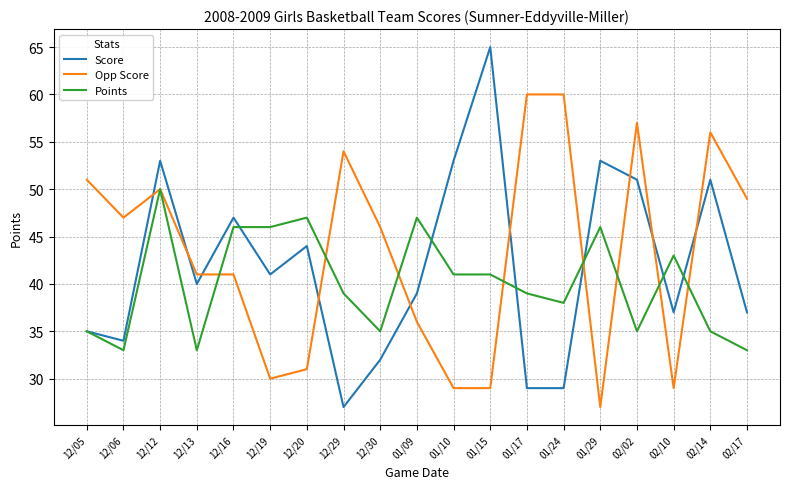

Reading left to right, what are all the values shown in this chart?

Score: 35	34	53	40	47	41	44	27	32	39	53	65	29	29	53	51	37	51	37
Opp Score: 51	47	50	41	41	30	31	54	46	36	29	29	60	60	27	57	29	56	49
Points: 35	33	50	33	46	46	47	39	35	47	41	41	39	38	46	35	43	35	33